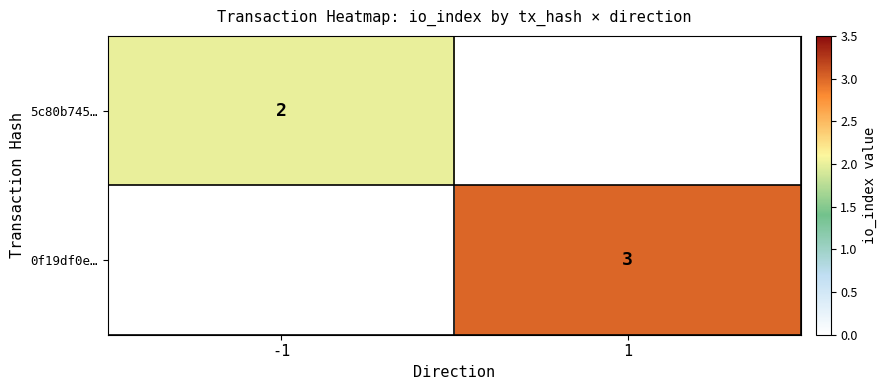

Is it true that 5c80b745… equals 2 at -1?

True